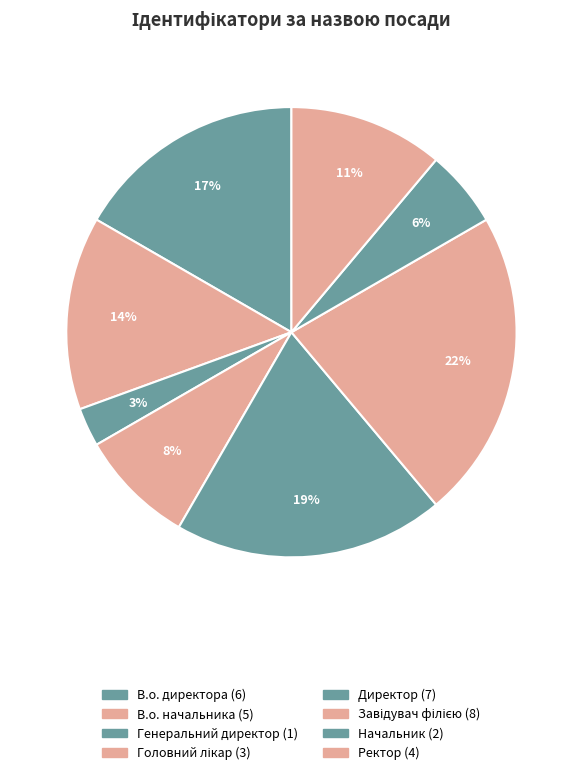

To the nearest percent, what is the average slice percentage?

12%